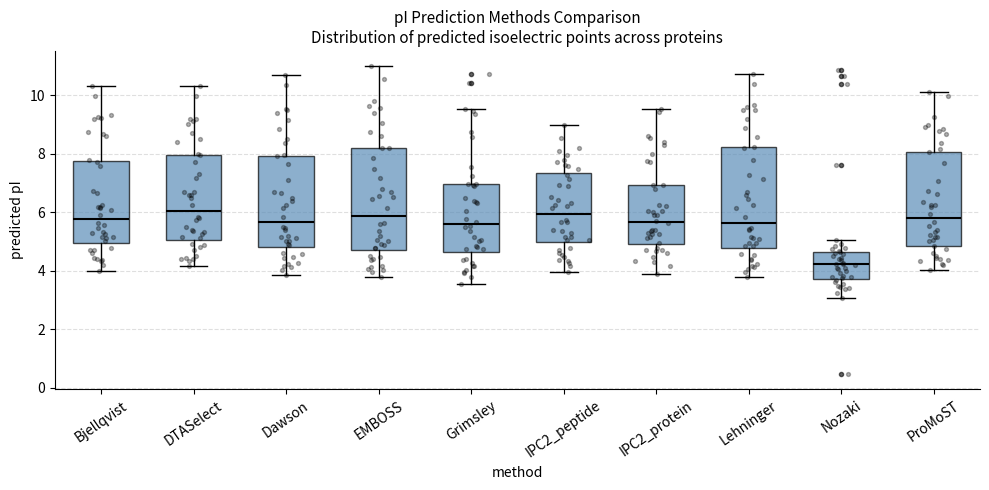

Reading left to right, transcribe this box plot: for each box, give where its median line is, the range the box spans, and where its two whiskers end, as read against the y-axis. The values are not printed on the chart, so give them approximately, as read against the axis.

Bjellqvist: median 5.8, box 5.0 to 7.8, whiskers 4.0 to 10.4
DTASelect: median 6.0, box 5.0 to 8.0, whiskers 4.2 to 10.4
Dawson: median 5.6, box 4.8 to 8.0, whiskers 3.8 to 10.8
EMBOSS: median 5.8, box 4.6 to 8.2, whiskers 3.8 to 11.0
Grimsley: median 5.6, box 4.6 to 7.0, whiskers 3.6 to 9.6
IPC2_peptide: median 6.0, box 5.0 to 7.4, whiskers 4.0 to 9.0
IPC2_protein: median 5.6, box 5.0 to 7.0, whiskers 3.8 to 9.6
Lehninger: median 5.6, box 4.8 to 8.2, whiskers 3.8 to 10.8
Nozaki: median 4.2, box 3.8 to 4.6, whiskers 3.0 to 5.0
ProMoST: median 5.8, box 4.8 to 8.0, whiskers 4.0 to 10.2